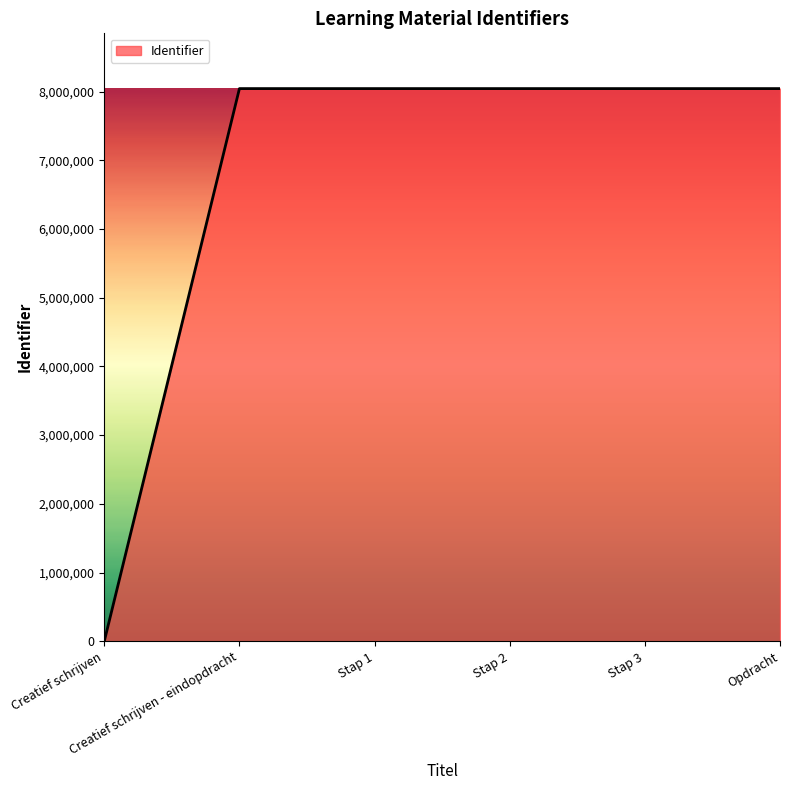

What is the difference between the maximum and minimum values?

8043463